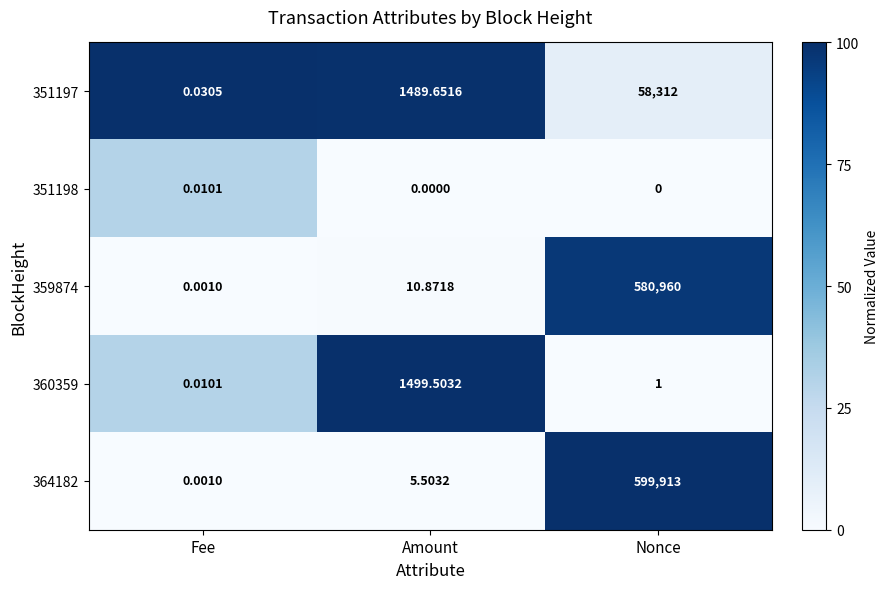

At which category does the chart reach its peak across all series?

Nonce